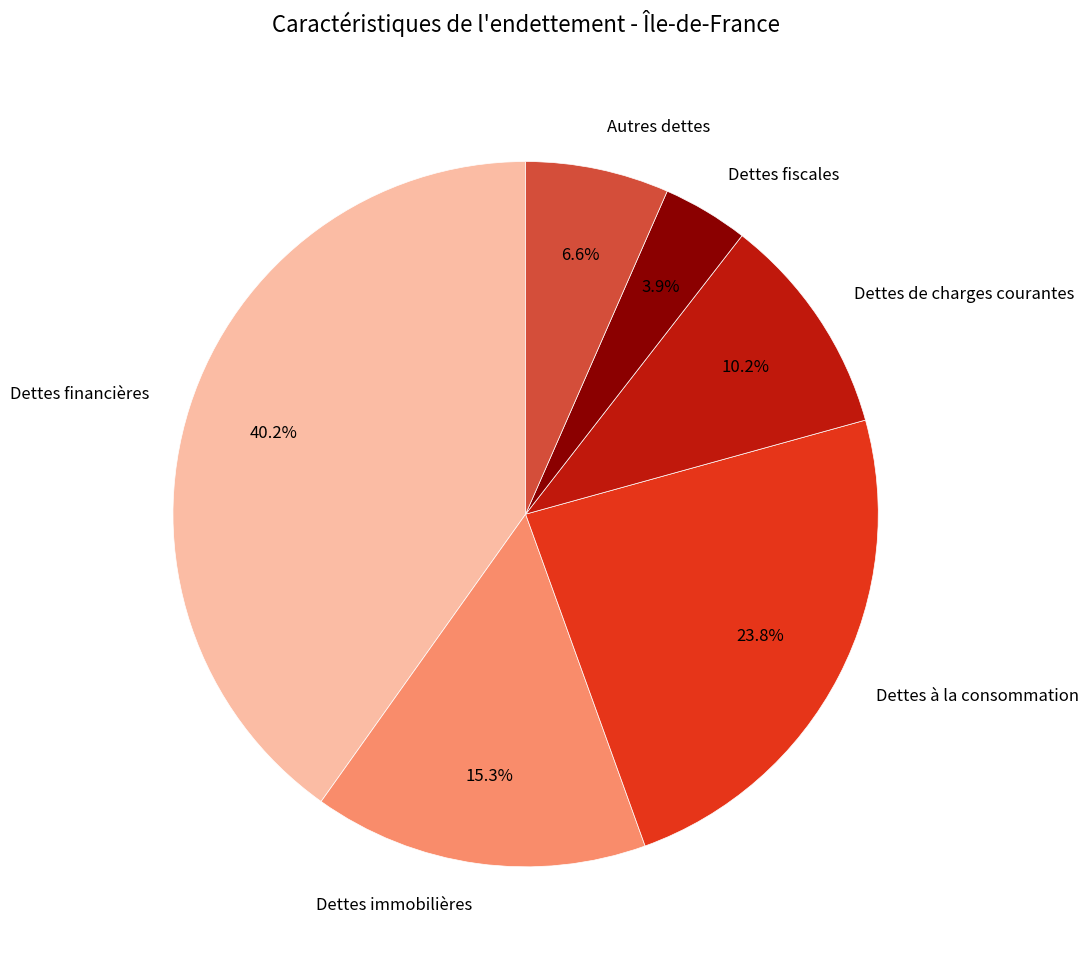

Is it true that Dettes financières is 48% of the pie?

False